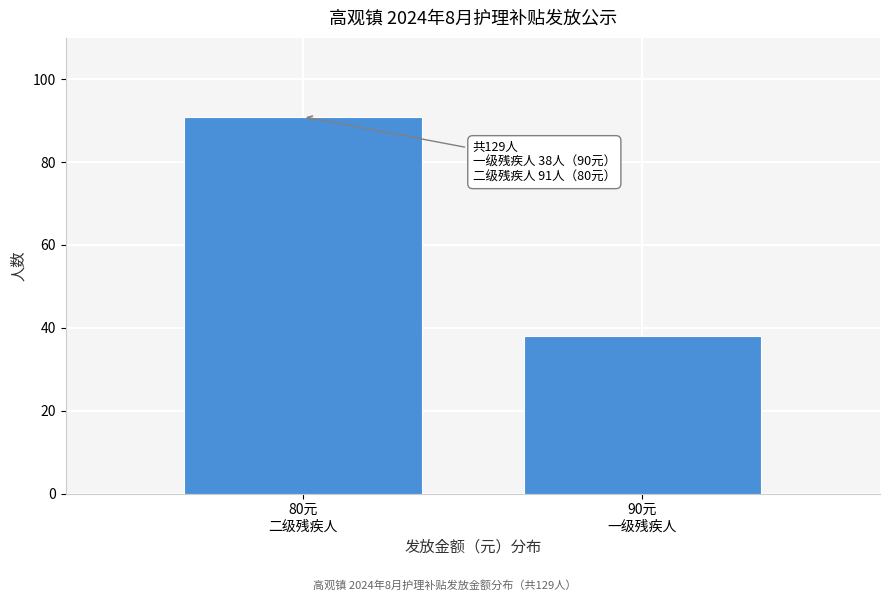

Reading right to left, transcribe all the data shown in this chart.

38	91